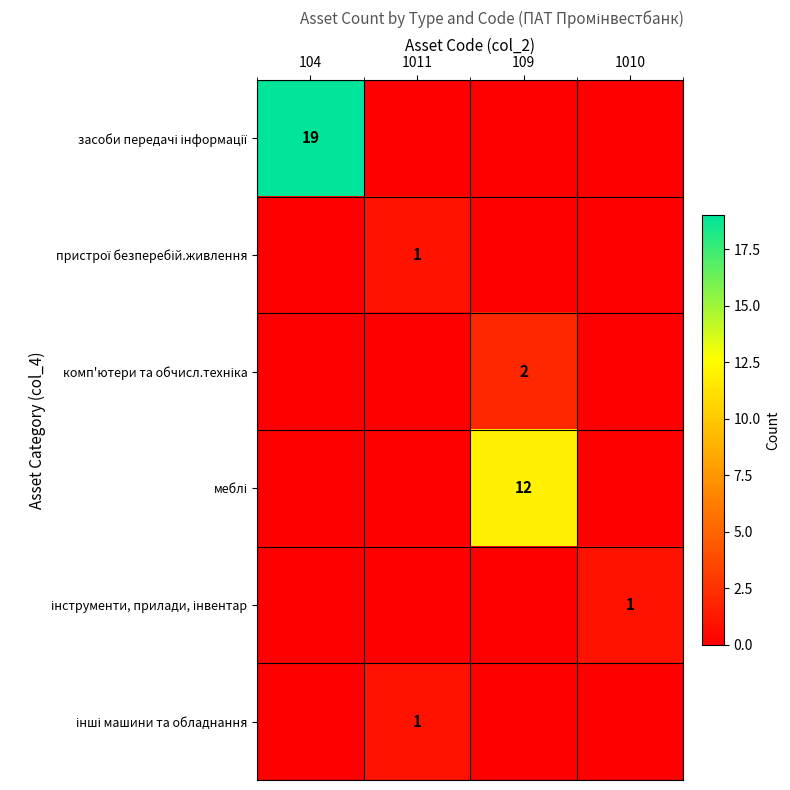

At which label is пристрої безперебій.живлення closest to 0?

104